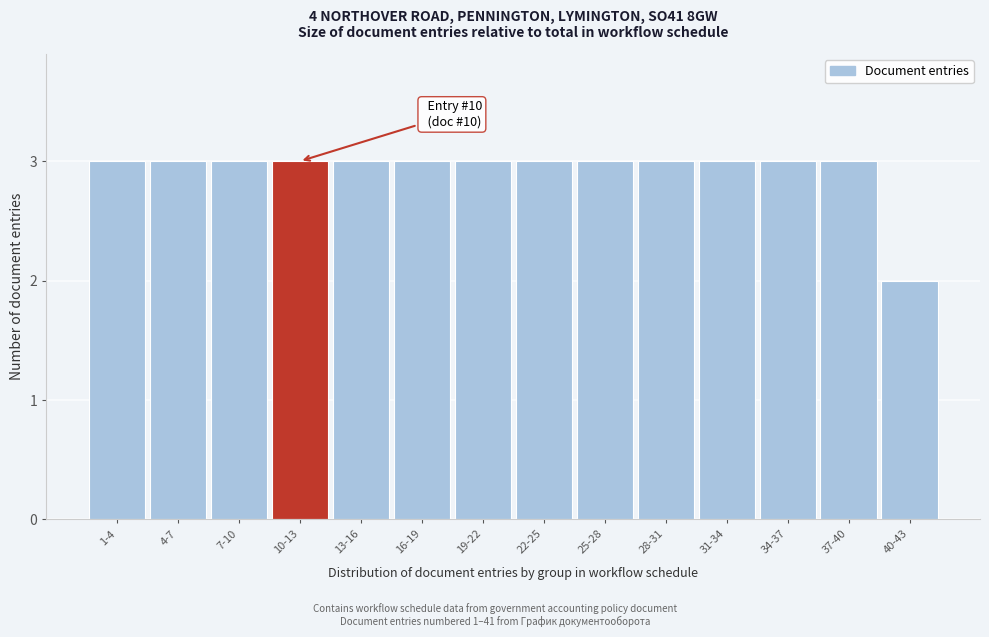

Reading left to right, list all the values displayed in this chart.

3	3	3	3	3	3	3	3	3	3	3	3	3	2